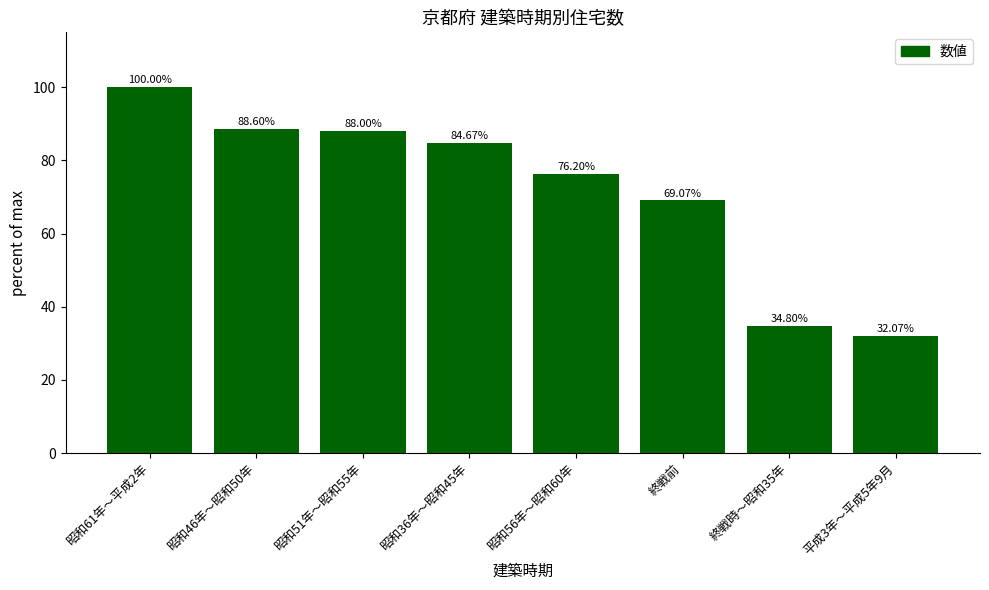

What is the label of the 3rd bar from the right?

終戦前